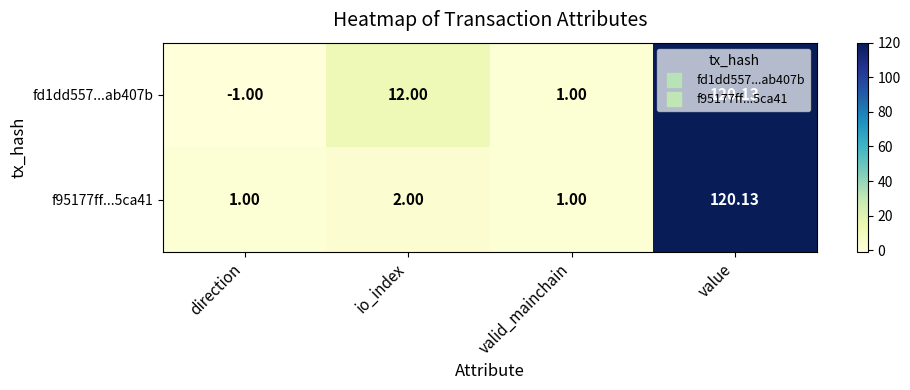

Rank the categories by fd1dd557...ab407b value from lowest to highest.

direction, valid_mainchain, io_index, value